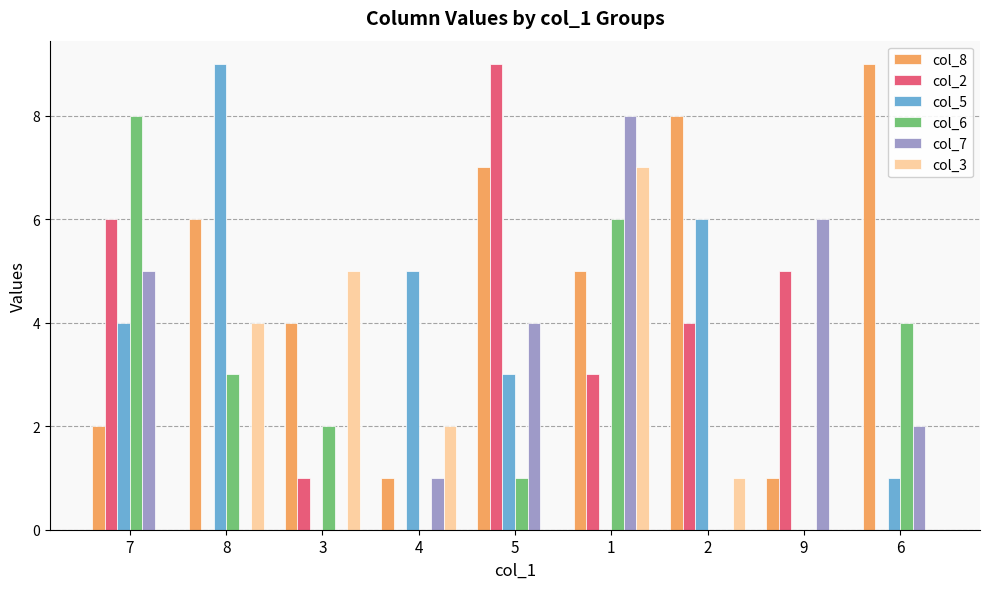

How many series are shown in this chart?

6